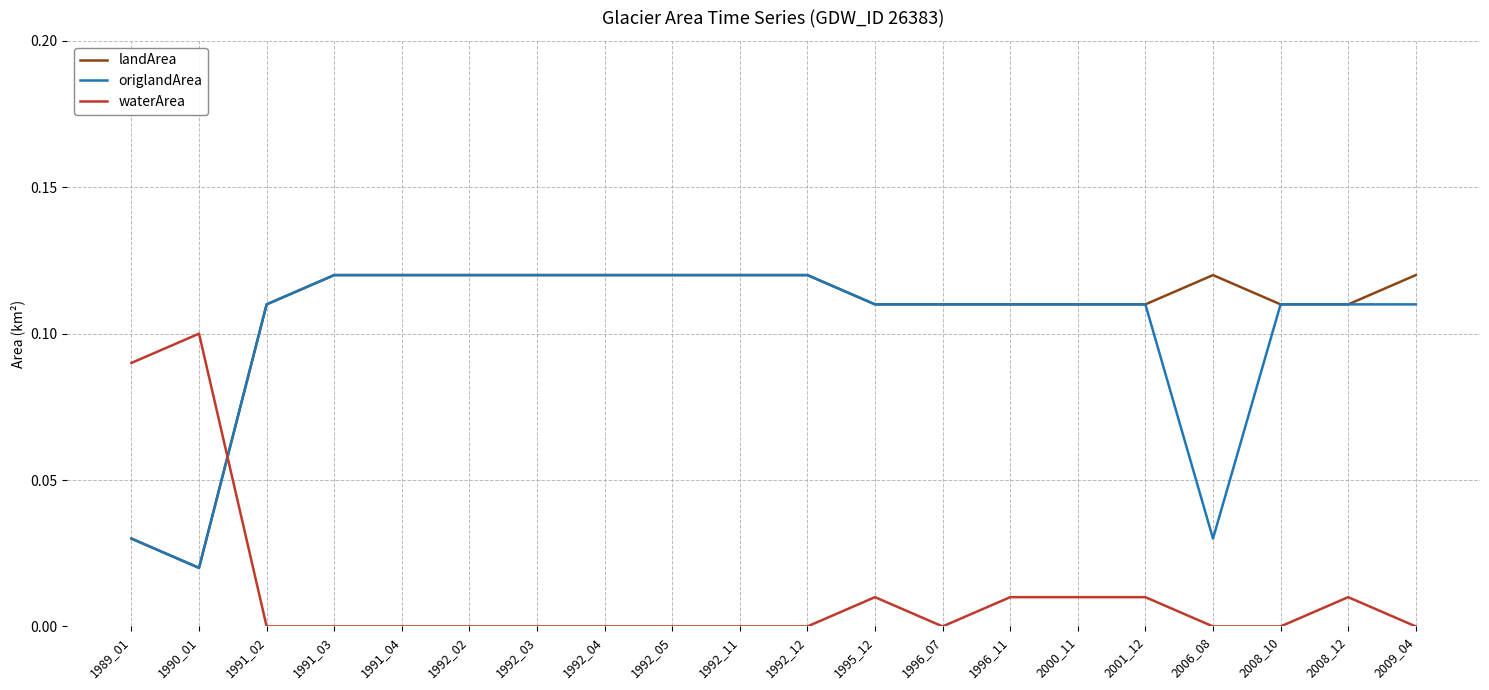

Is it true that origlandArea equals 0.2 at 2009_04?

False